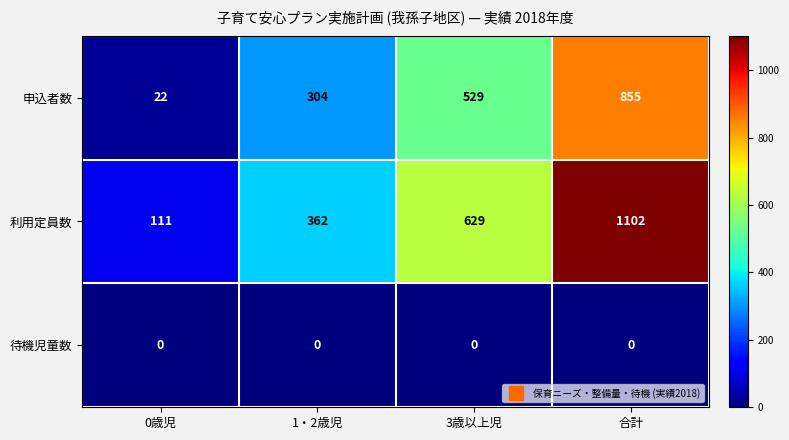

Rank the series by their average value, from lowest to highest.

待機児童数, 申込者数, 利用定員数